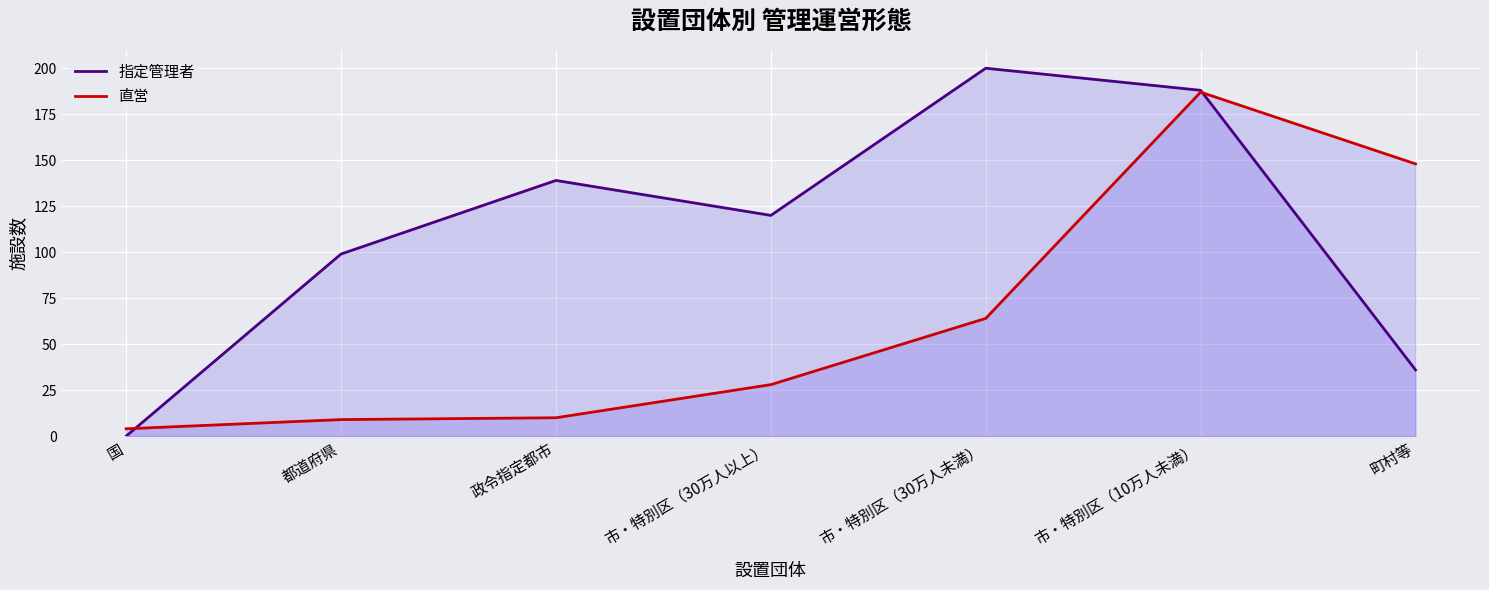

At which category is the sum across all series the highest?

市・特別区（10万人未満）